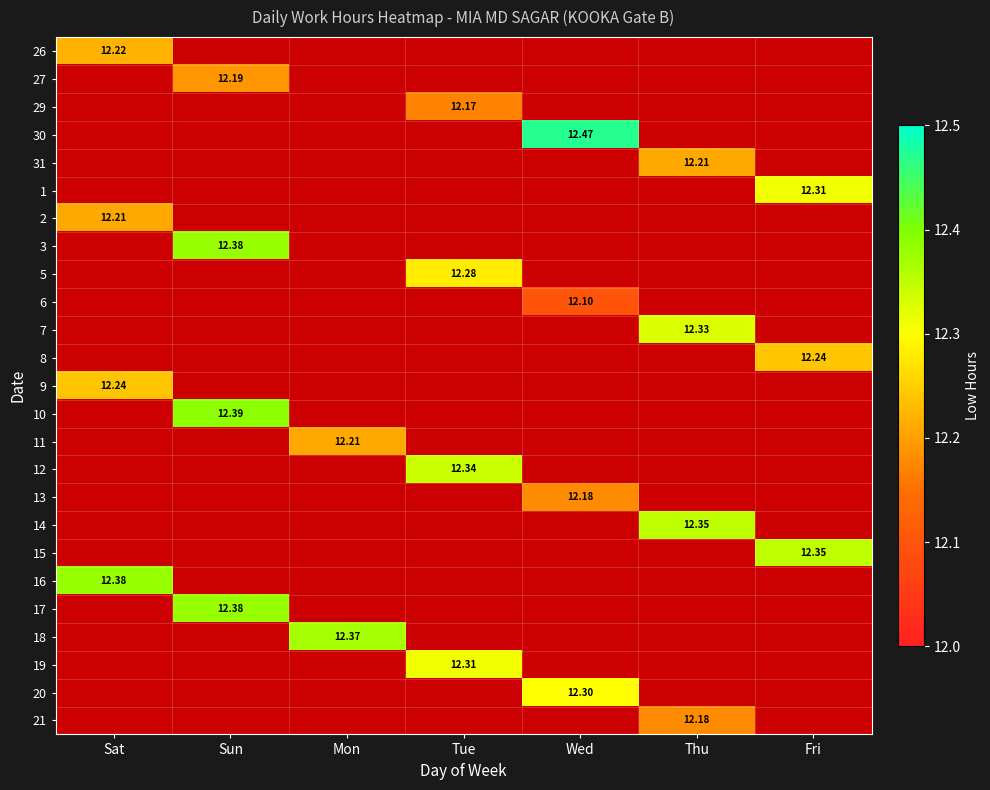

Which has a higher value, Sat or Tue?

Tue